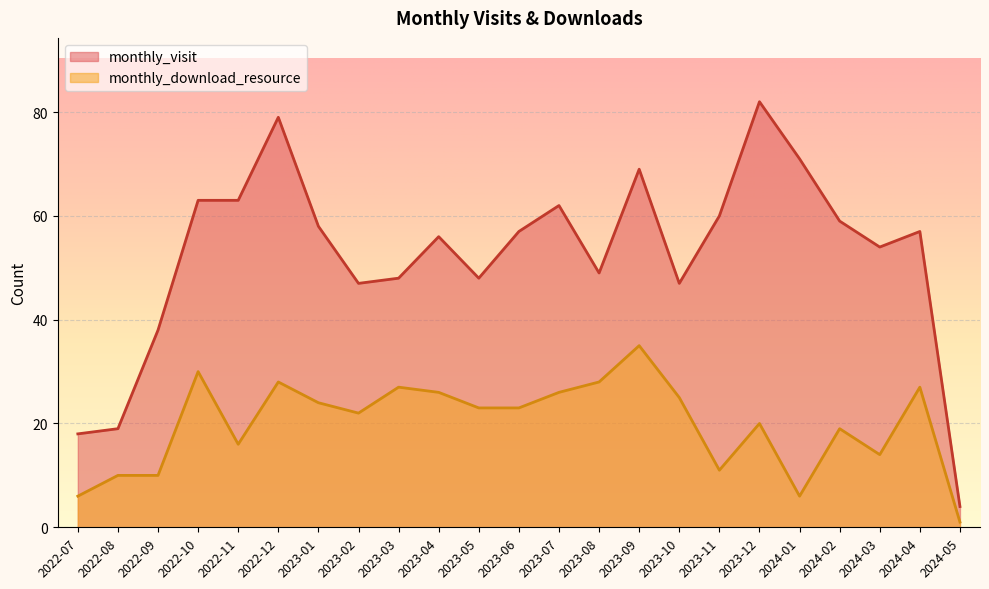

What is the label of the 14th point from the left?

2023-08